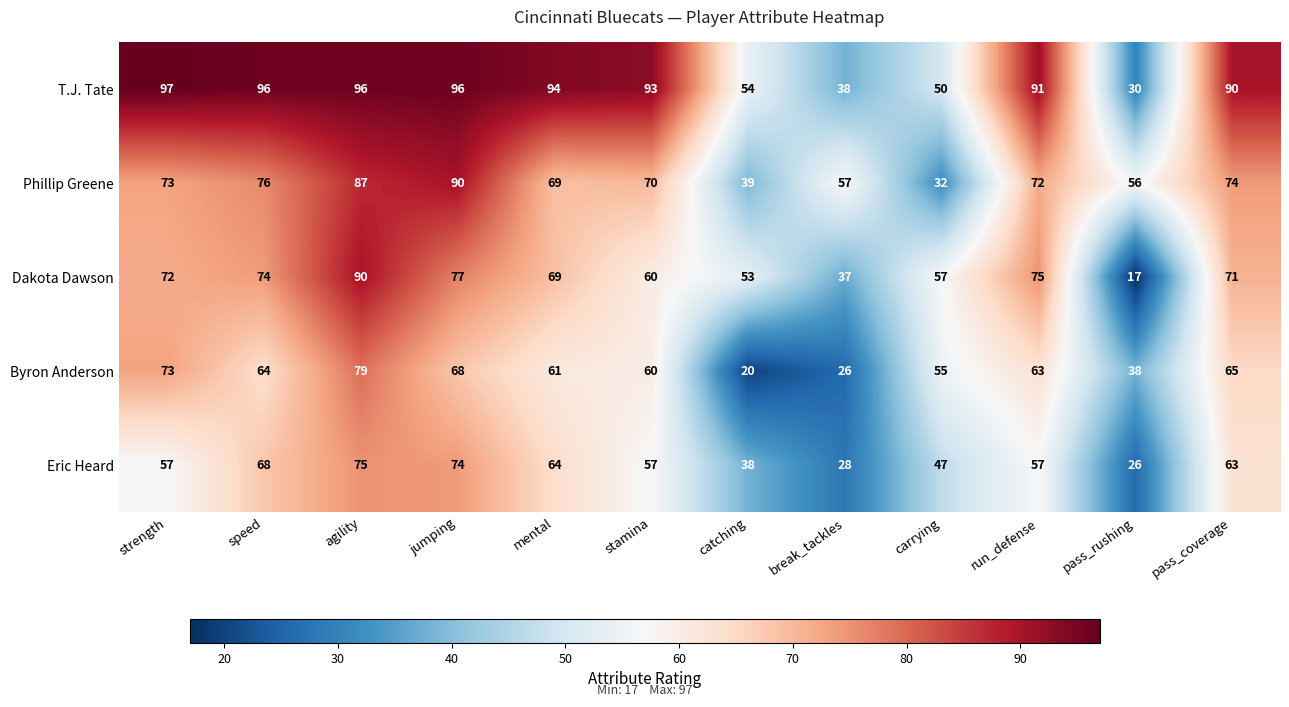

At how many categories does at least one series exceed 39?

12